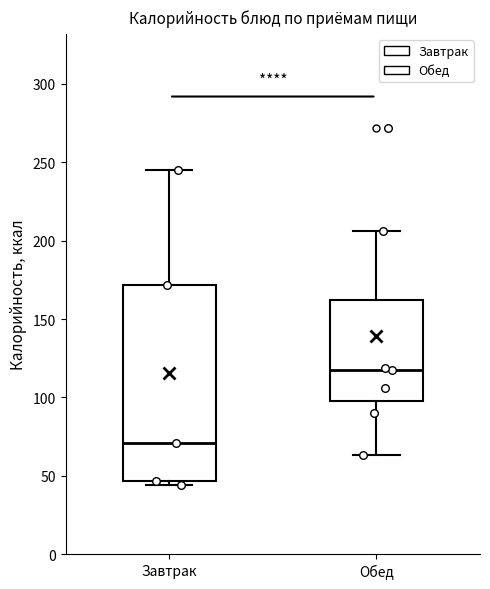

Reading left to right, transcribe this box plot: for each box, give where its median line is, the range the box spans, and where its two whiskers end, as read against the y-axis. The values are not printed on the chart, so give them approximately, as read against the axis.

Завтрак: median 70, box 45 to 170, whiskers 45 (just below the box's lower edge) to 245
Обед: median 120, box 100 to 160, whiskers 65 to 205